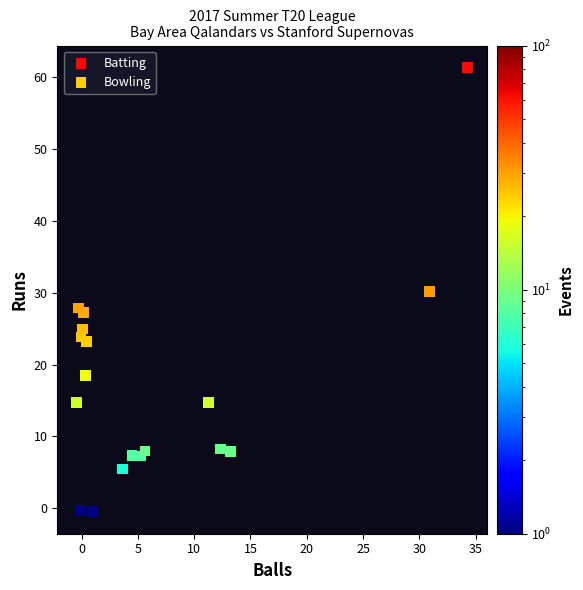

Which series has the largest Y range (max minus min)?

Batting